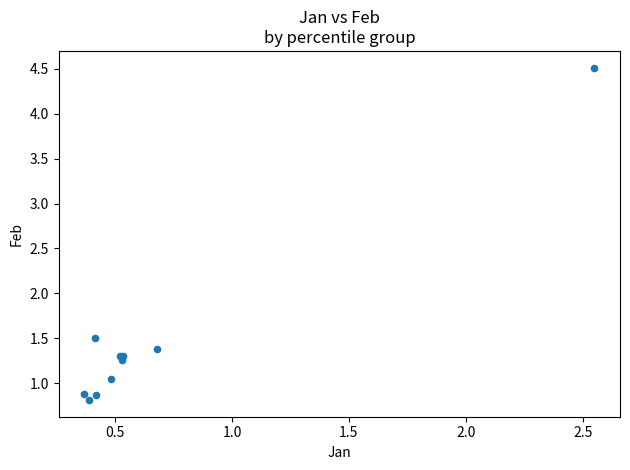

What Y value in the scatter plot is closest to 2?

1.5